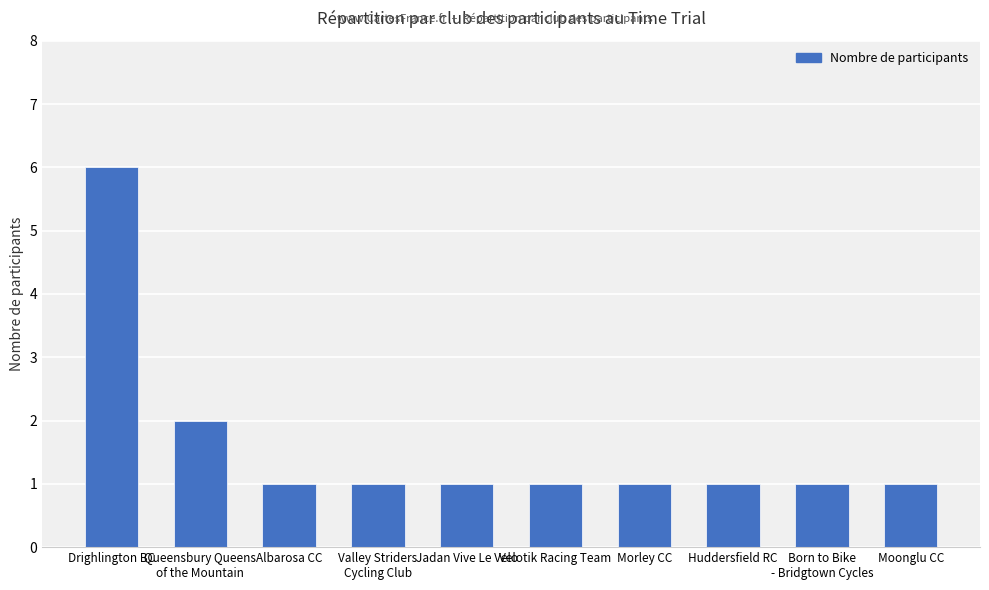

What is the value of the 10th bar from the left?

1